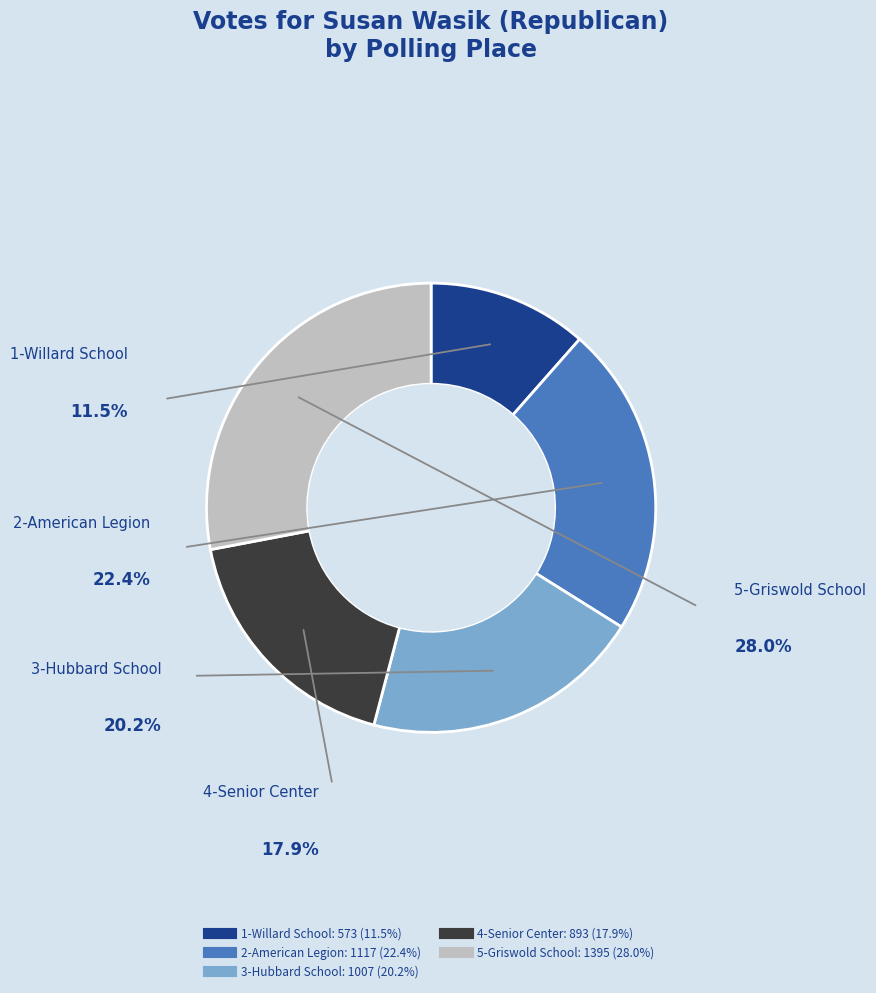

Rank the categories by value from highest to lowest.

5-Griswold School, 2-American Legion, 3-Hubbard School, 4-Senior Center, 1-Willard School